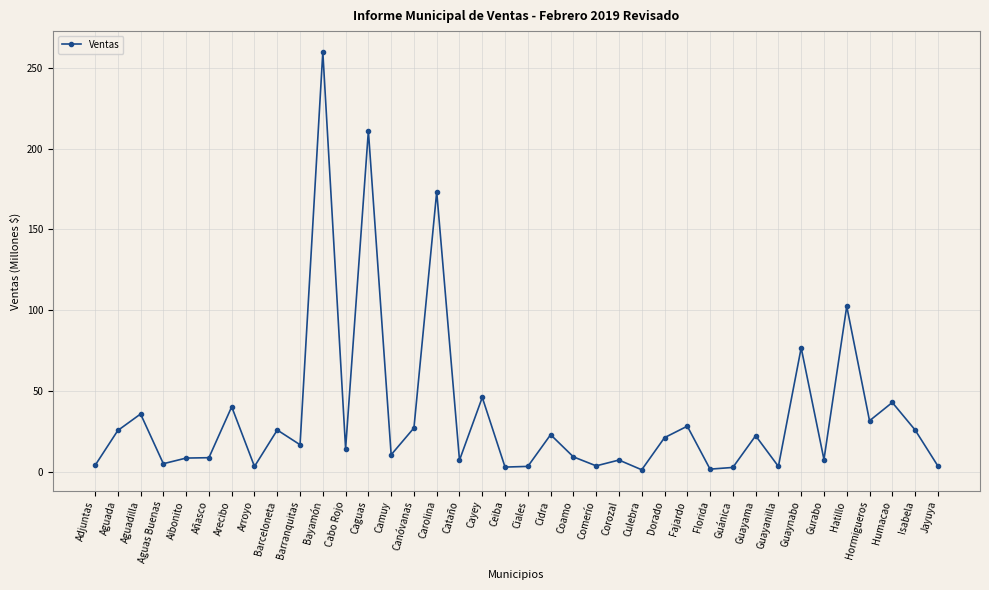

Where does the data first go above 16?

Aguada